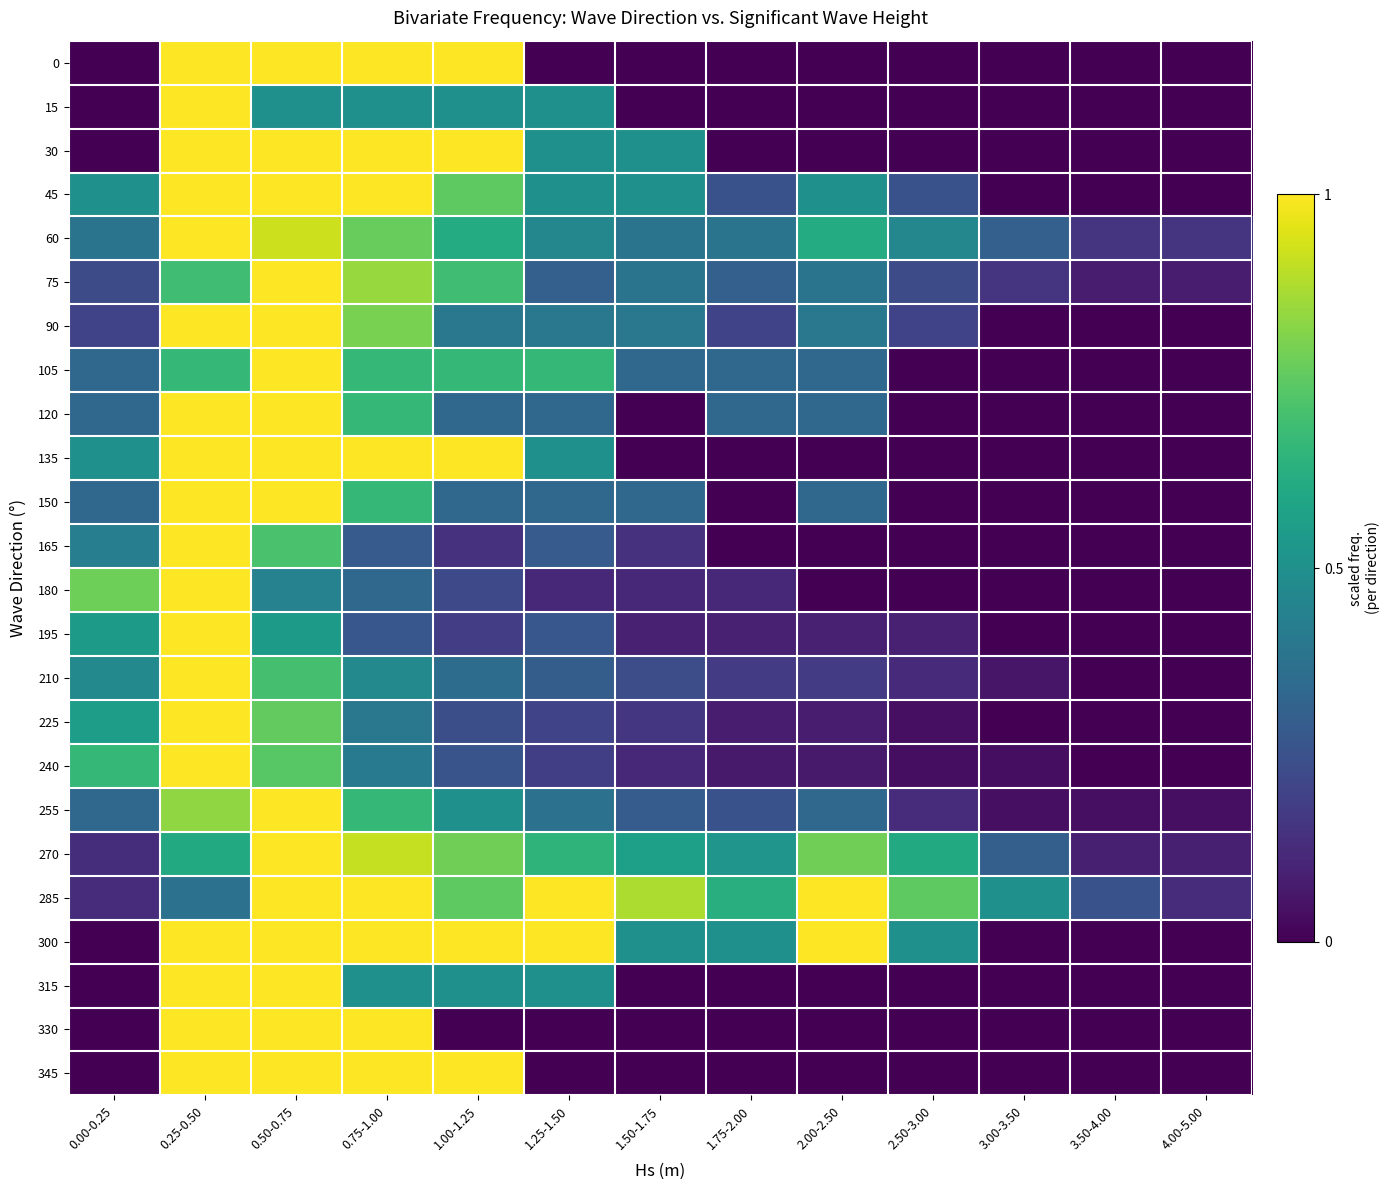

How many distinct data groups are displayed?

24